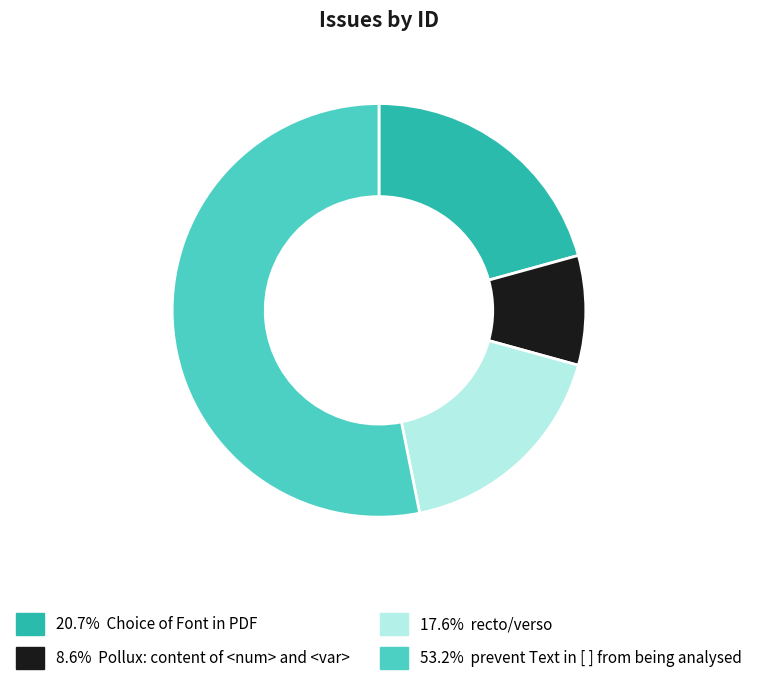

Does any single category account for the majority?

Yes